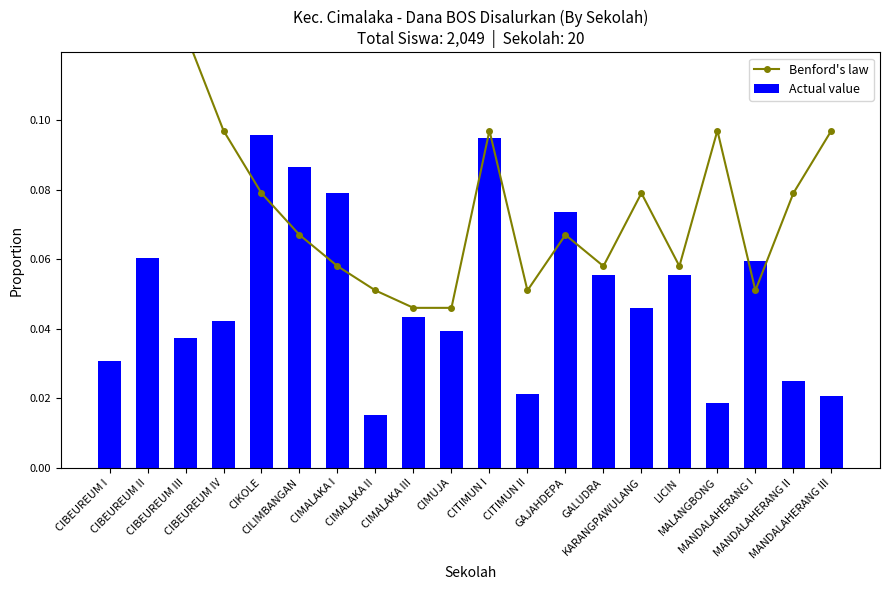

Is it true that Benford's law equals 0.3 at CIBEUREUM II?

False